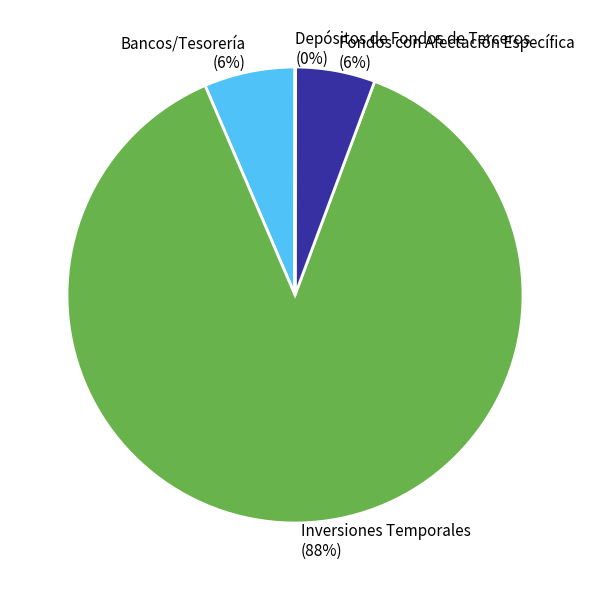

True or false: Fondos con Afectación Específica accounts for 1% of the total.

False